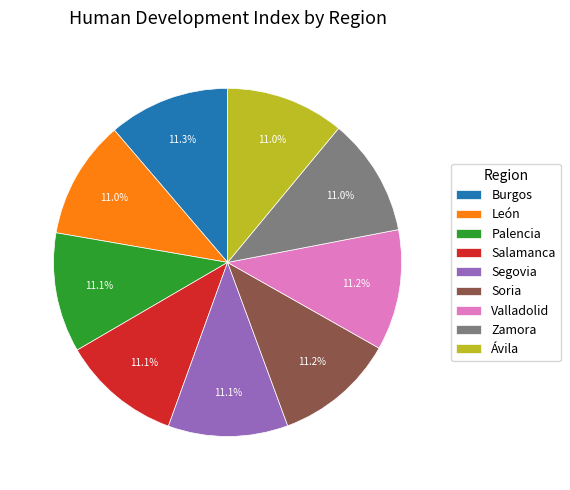

What percentage do León and Burgos together represent?

22.3%